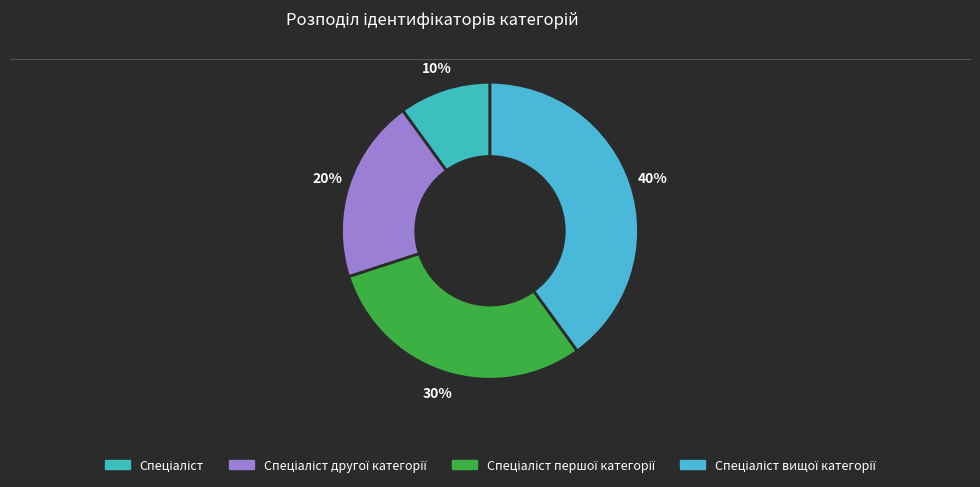

Count the number of slices in the pie.

4